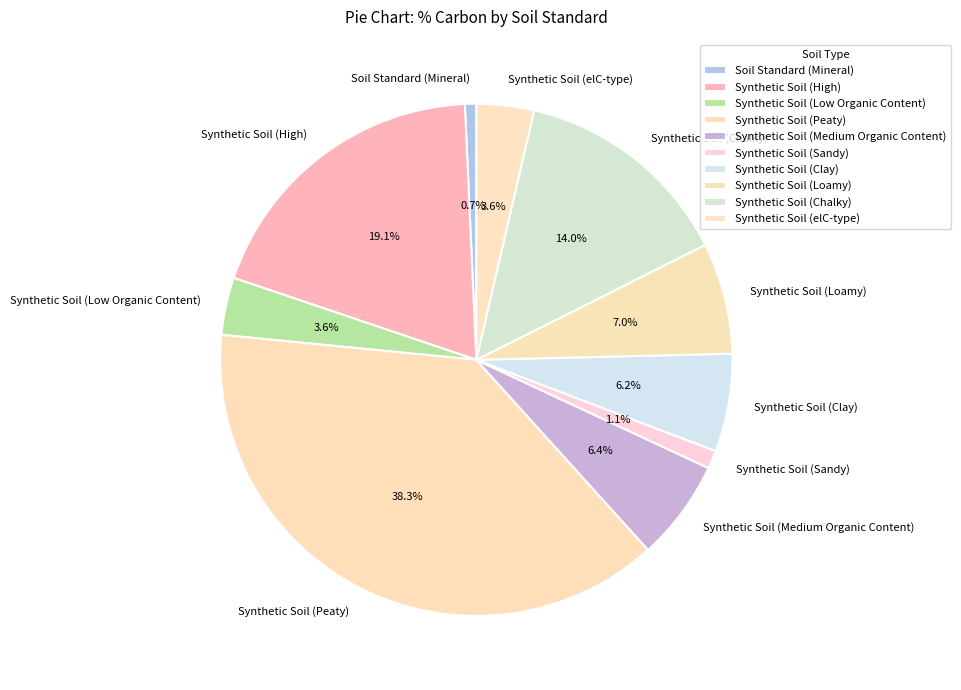

Does Synthetic Soil (elC-type) represent more than half of the total?

No